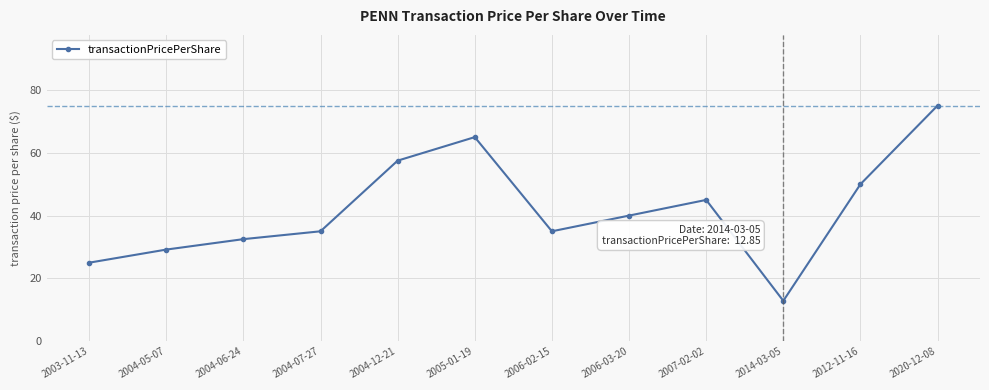

What is the sum of all values?

502.1